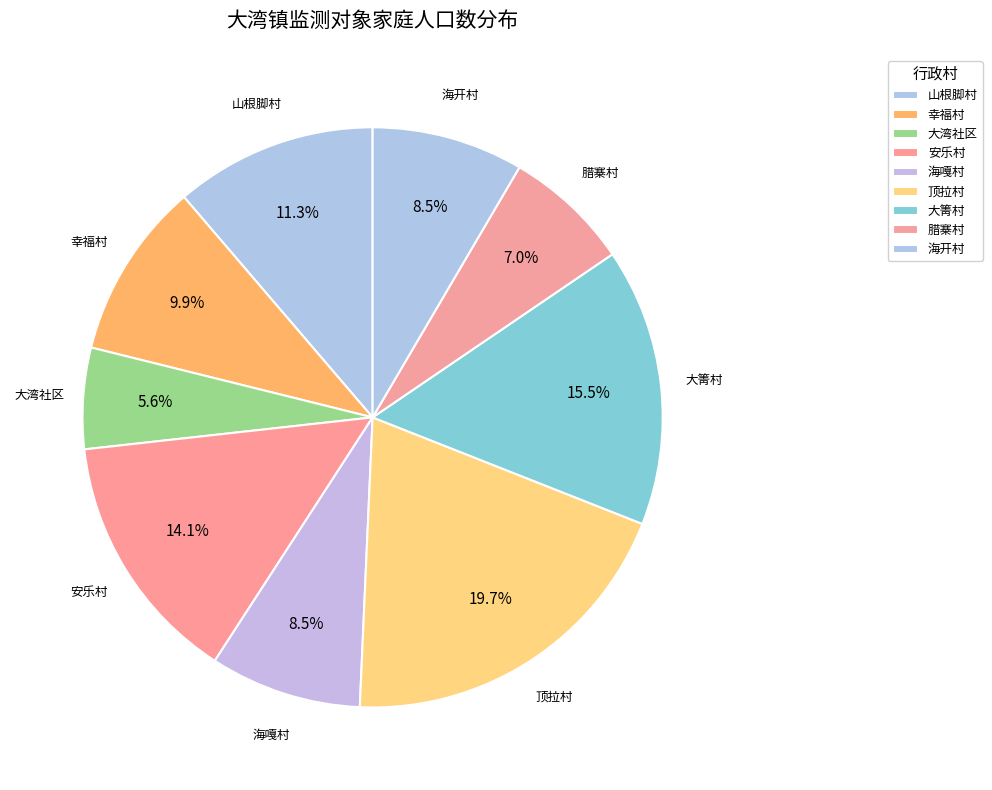

How many slices are in this pie chart?

9